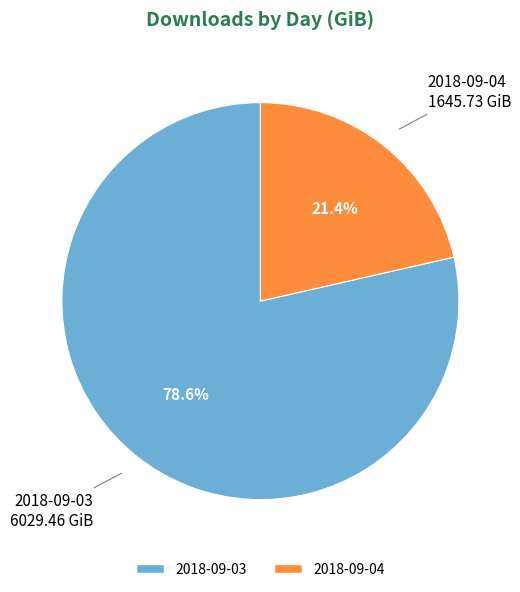

Is it true that 2018-09-04 is 31% of the pie?

False